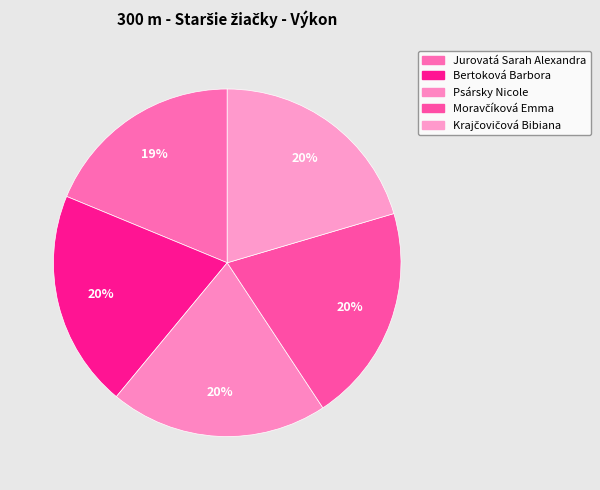

Rank the categories by value from highest to lowest.

Krajčovičová Bibiana, Moravčíková Emma, Psársky Nicole, Bertoková Barbora, Jurovatá Sarah Alexandra